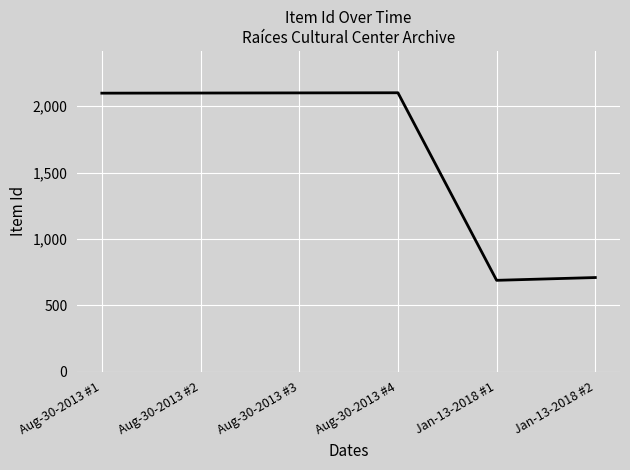

Is it true that the value at Jan-13-2018 #1 is 357?

False